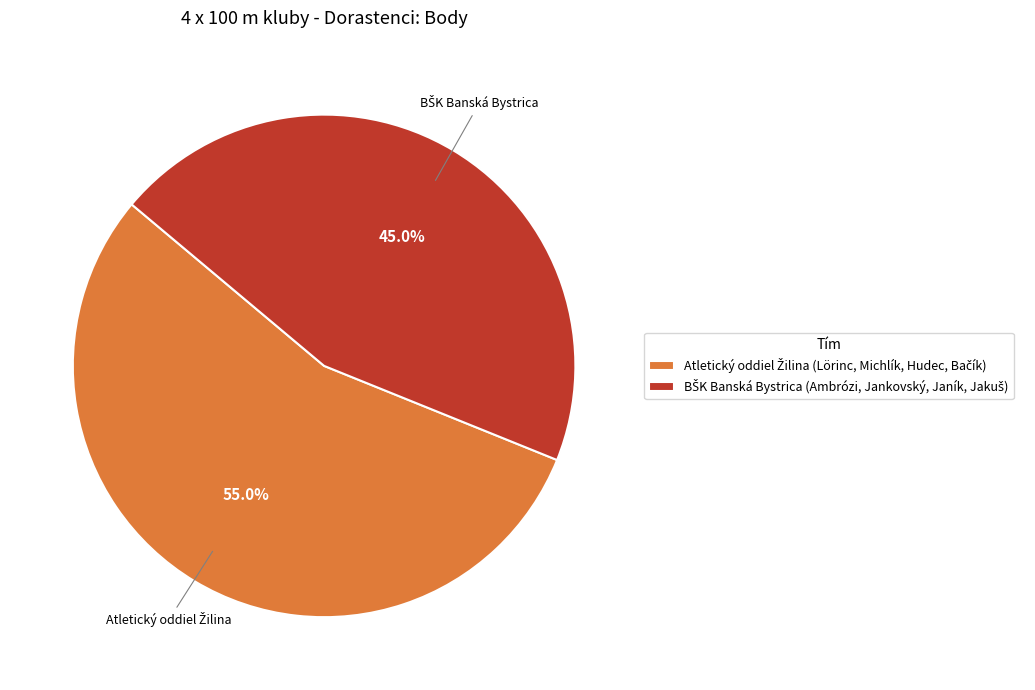

Does any single category account for the majority?

Yes